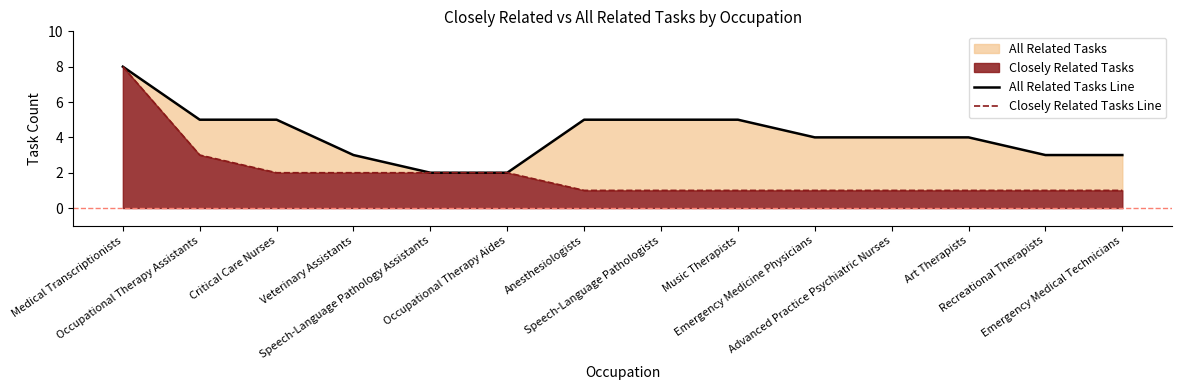

Reading right to left, what are all the values shown in this chart?

All Related Tasks Line: 3	3	4	4	4	5	5	5	2	2	3	5	5	8
Closely Related Tasks Line: 1	1	1	1	1	1	1	1	2	2	2	2	3	8